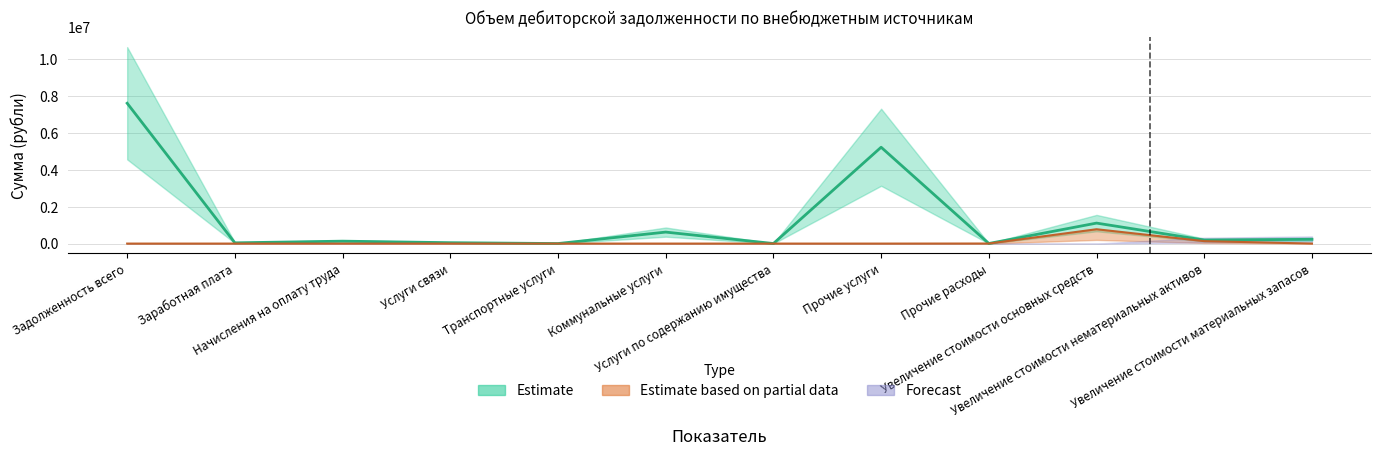

Is the value of Estimate based on partial data at Услуги связи greater than the value of Forecast at Транспортные услуги?

No